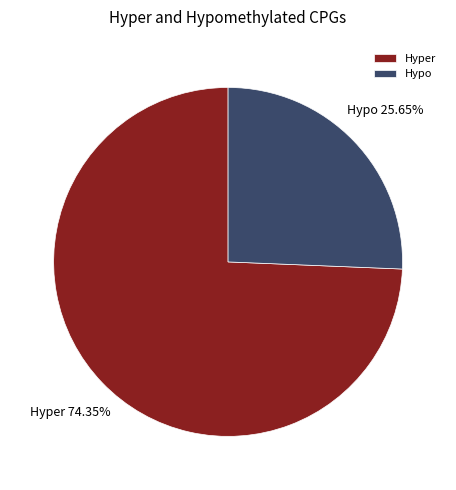

How many segments does this pie chart have?

2